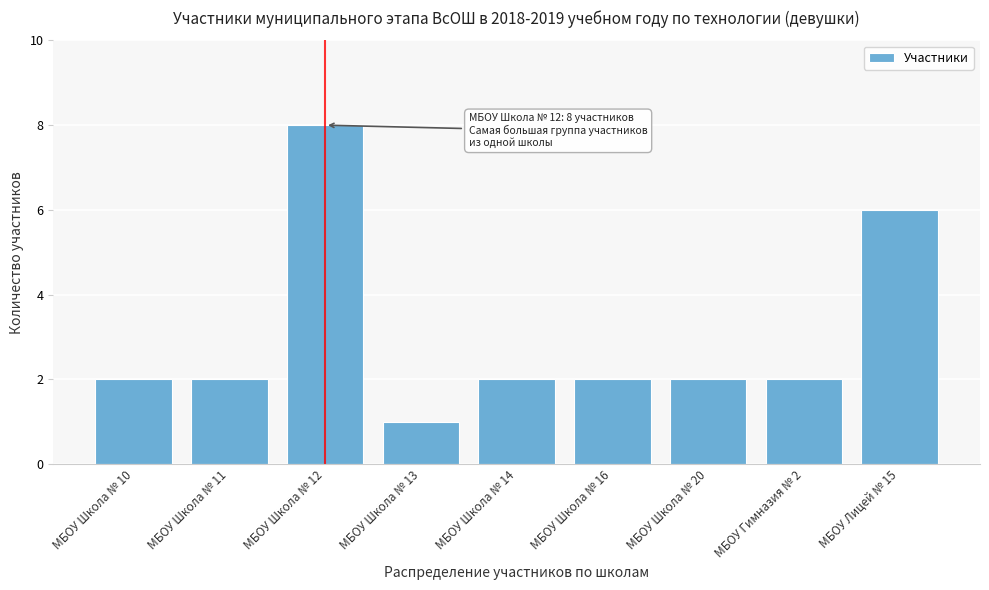

Reading left to right, list all the values displayed in this chart.

2	2	8	1	2	2	2	2	6